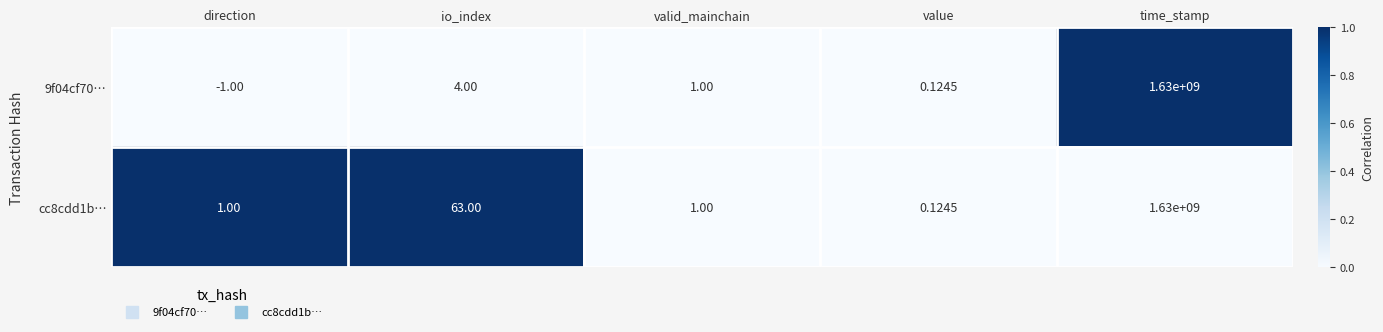

Between io_index and time_stamp, which series saw the biggest shift?

9f04cf70…